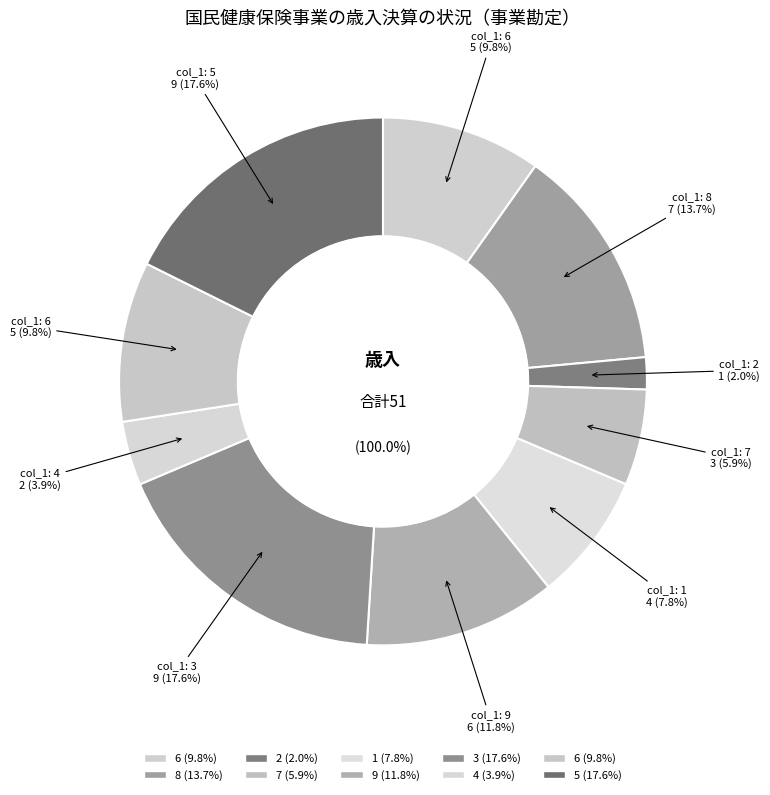

Between 3 and 9, which is larger?

3